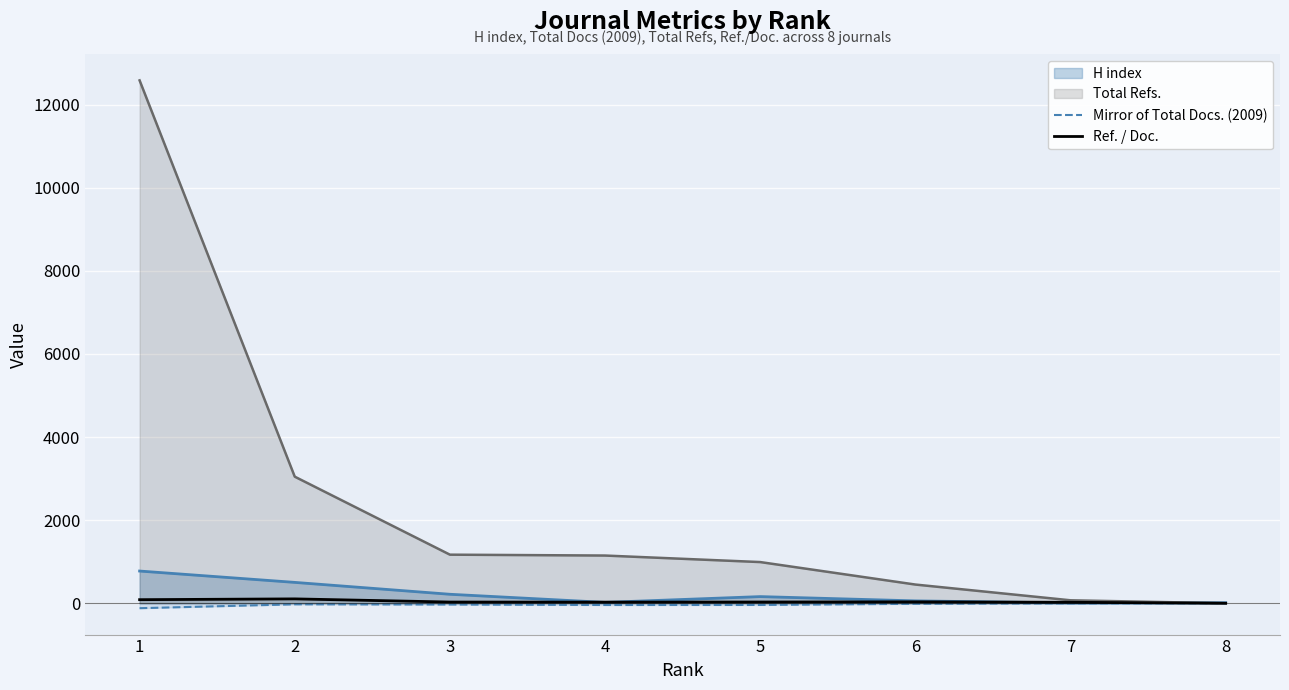

List the labels in order of Mirror of Total Docs. (2009) value, largest first.

8, 7, 6, 2, 3, 5, 4, 1